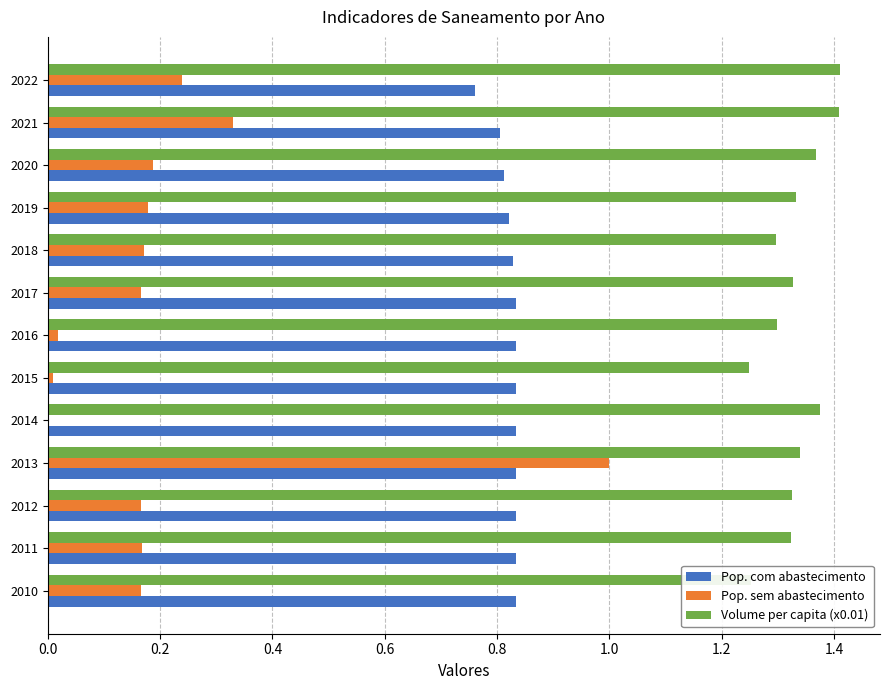

What is the sum of all Pop. com abastecimento values?

10.7